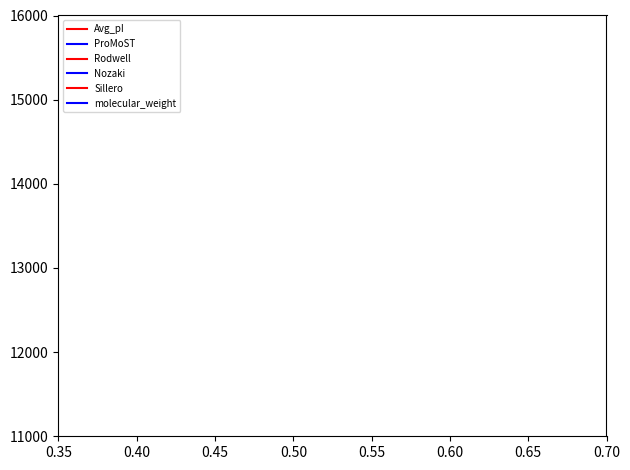

The Sillero series shows 5632.1 at 31. True or false?

False